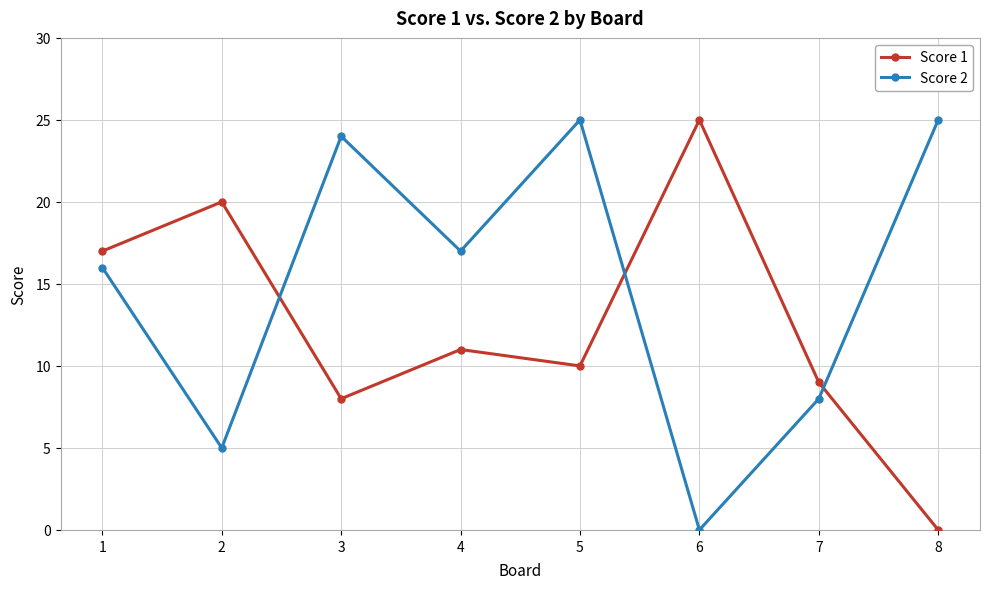

The value of Score 1 at 3 is 8. True or false?

True